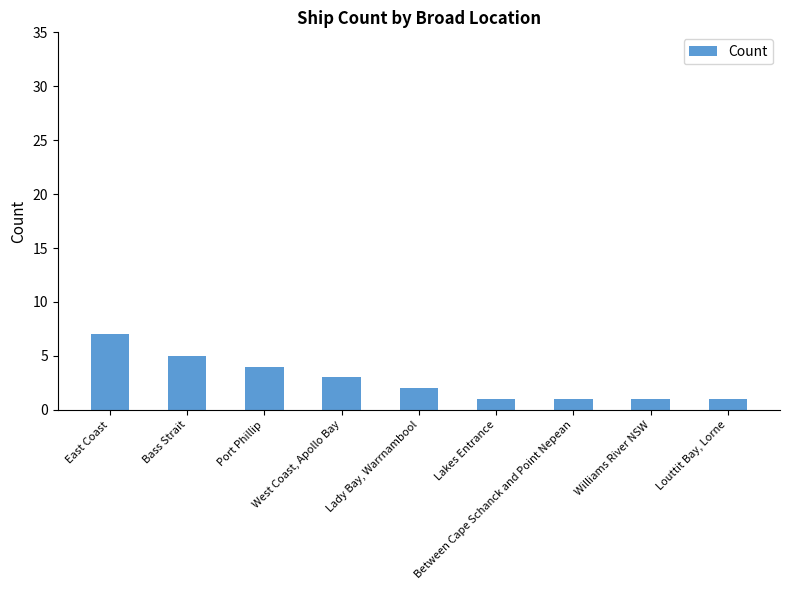

Reading left to right, what are all the values shown in this chart?

7	5	4	3	2	1	1	1	1